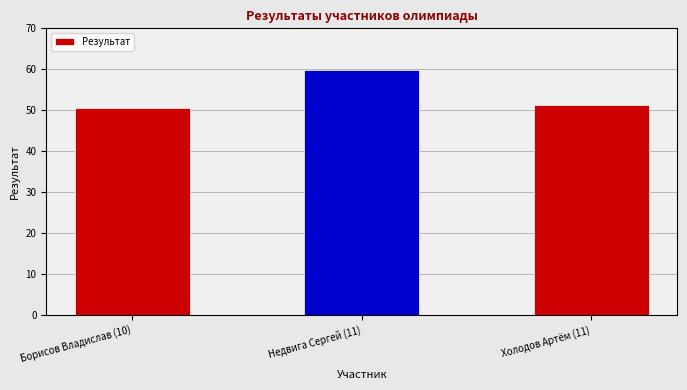

List the labels in order of value, smallest first.

Борисов Владислав (10), Холодов Артём (11), Недвига Сергей (11)